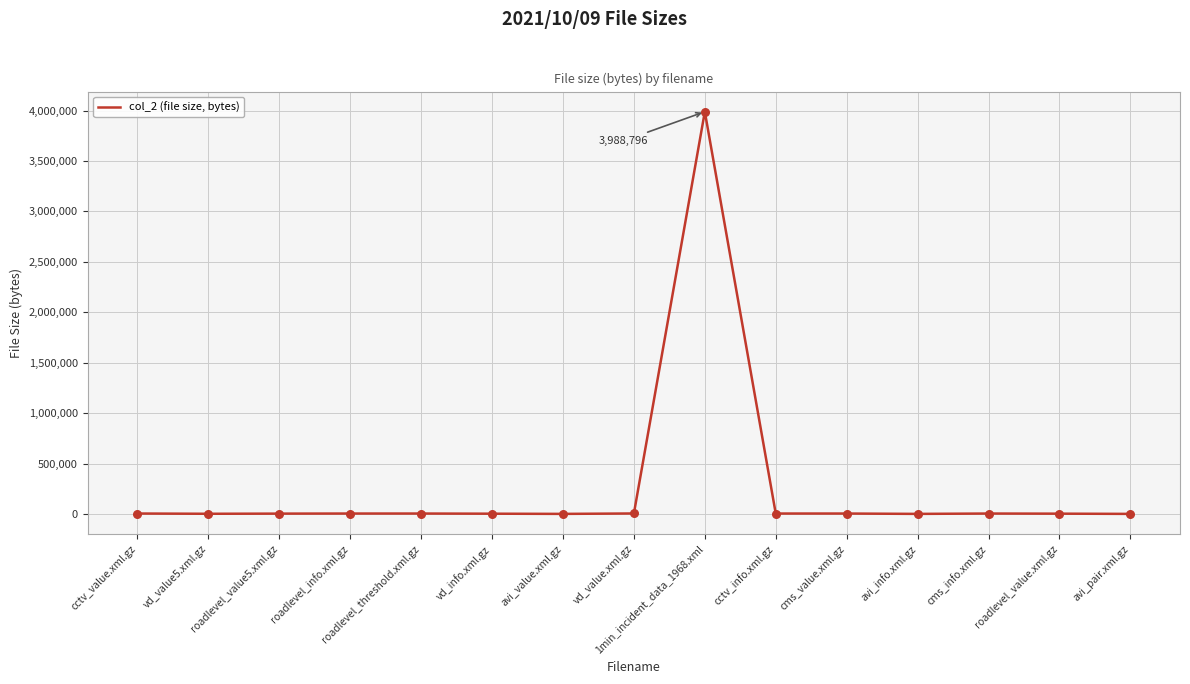

What is the greatest value displayed?

3988796